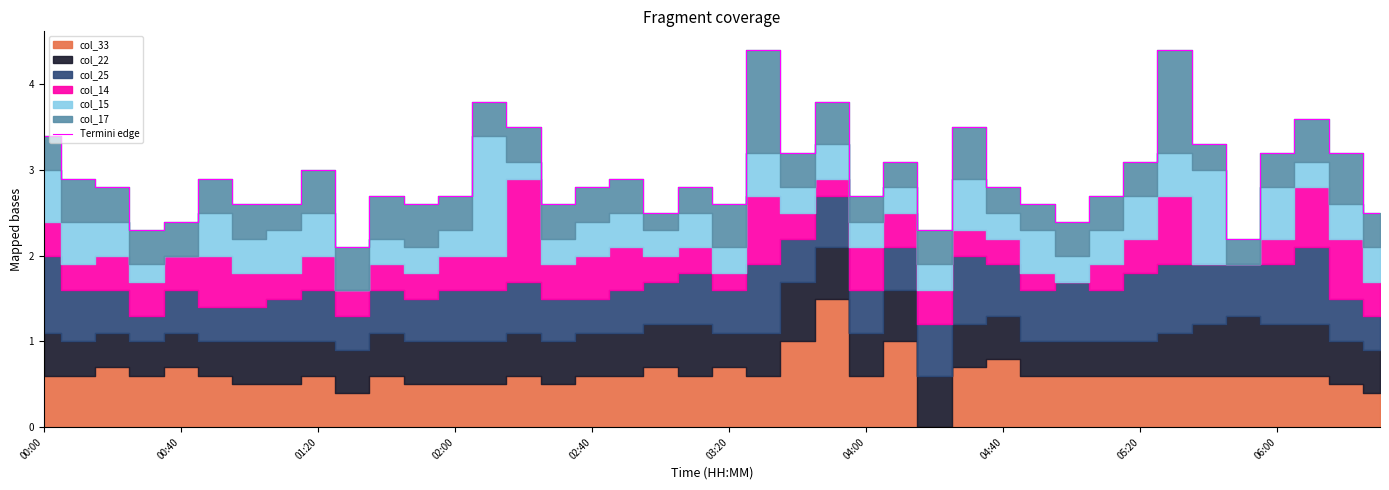

What is the greatest value displayed?

4.4